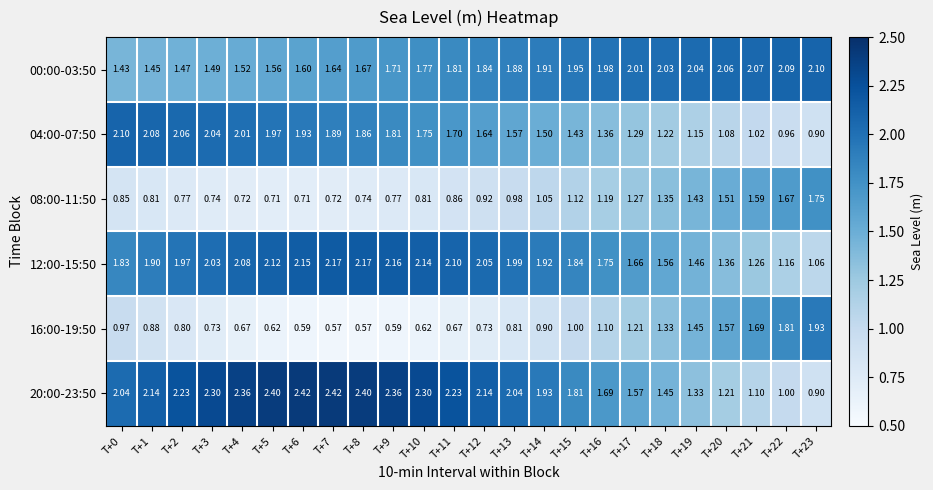

Is the value of 20:00-23:50 at T+21 greater than the value of 08:00-11:50 at T+13?

Yes